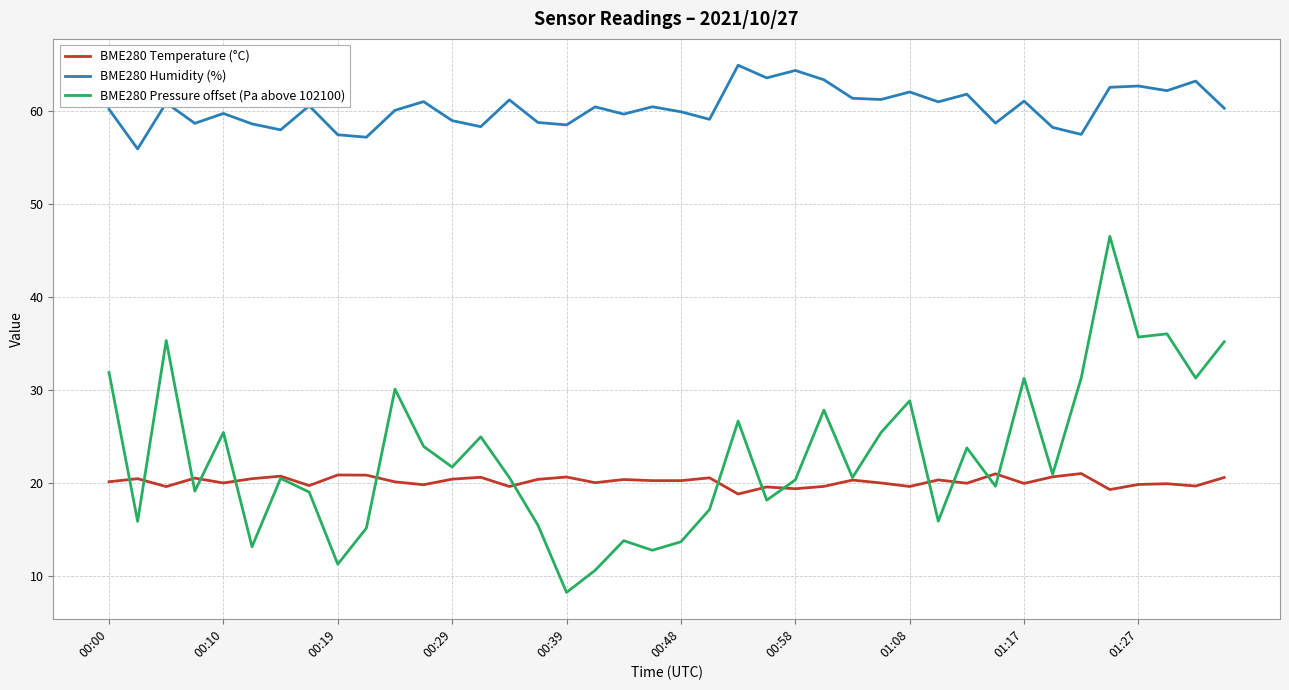

Which series has the widest spread of values?

BME280 Pressure offset (Pa above 102100)